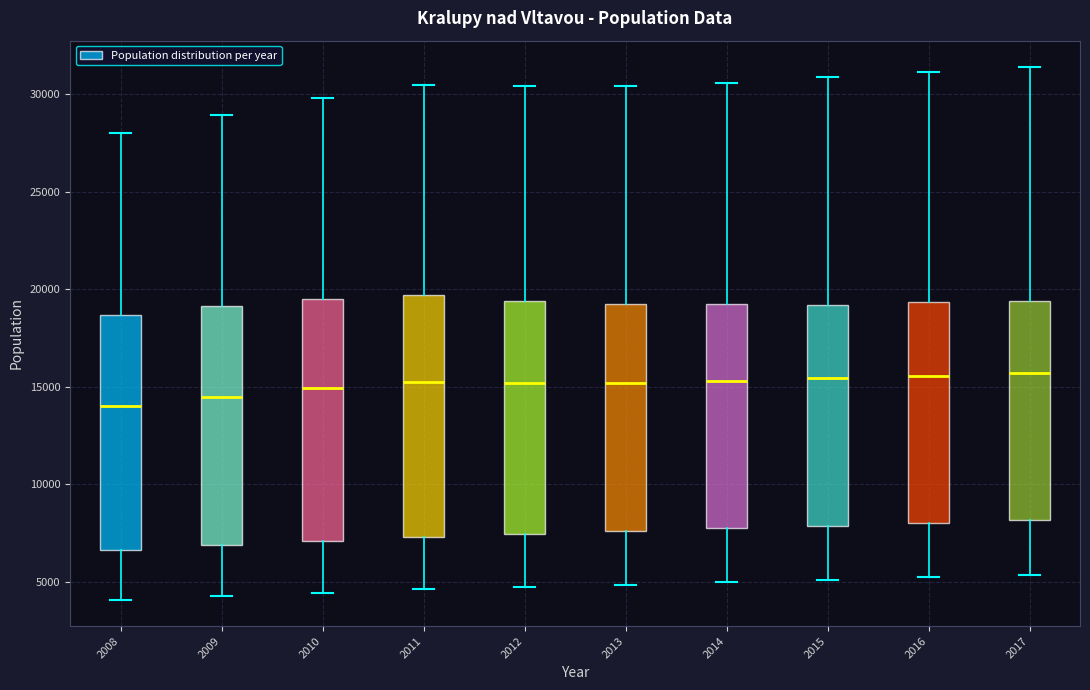

Reading left to right, read every box against the y-axis: the position of its median line, the range the box covers, and the ends of its whiskers. The values are not printed on the chart, so give them approximately, as read against the axis.

2008: median 14000, box 6500 to 18500, whiskers 4000 to 28000
2009: median 14500, box 7000 to 19000, whiskers 4500 to 29000
2010: median 15000, box 7000 to 19500, whiskers 4500 to 30000
2011: median 15000, box 7500 to 19500, whiskers 4500 to 30500
2012: median 15000, box 7500 to 19500, whiskers 4500 to 30500
2013: median 15000, box 7500 to 19000, whiskers 5000 to 30500
2014: median 15500, box 7500 to 19500, whiskers 5000 to 30500
2015: median 15500, box 8000 to 19000, whiskers 5000 to 31000
2016: median 15500, box 8000 to 19500, whiskers 5500 to 31000
2017: median 15500, box 8000 to 19500, whiskers 5500 to 31500